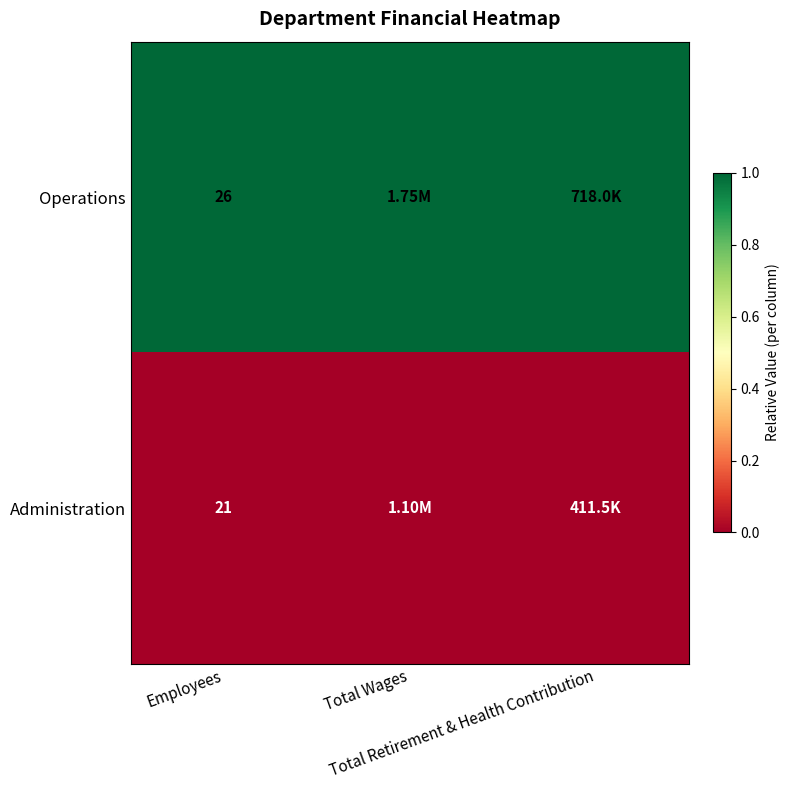

Where is Operations nearest to the value 1?

Employees